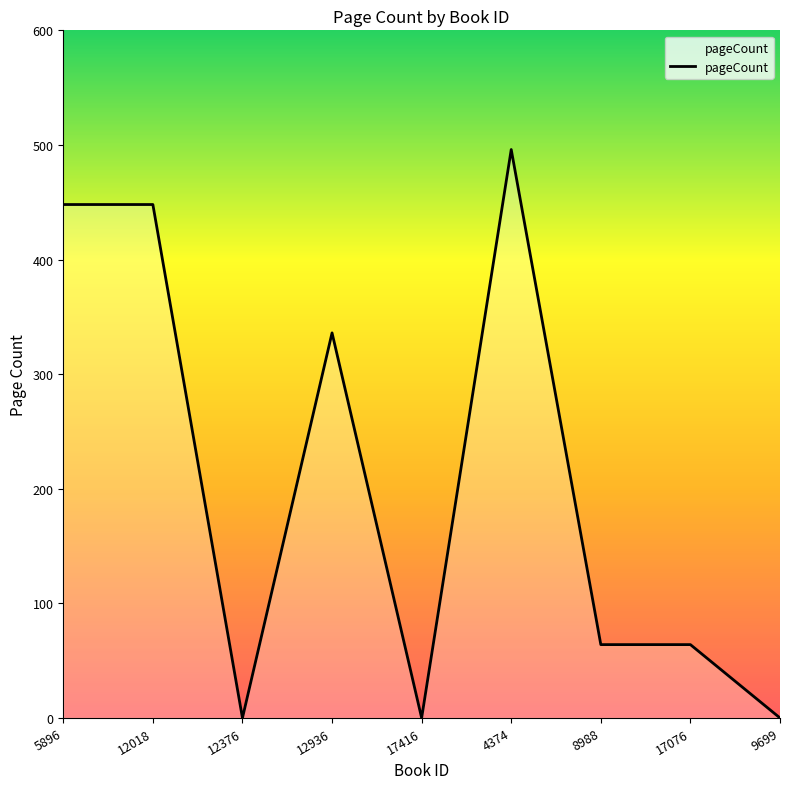

Which category has the highest value across all series?

4374